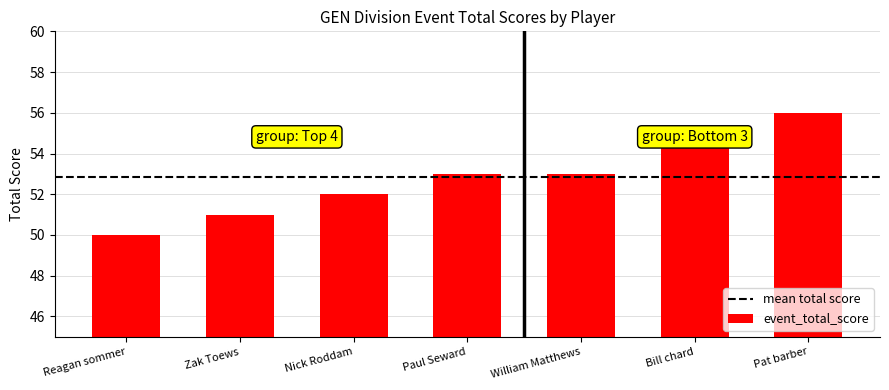

Reading left to right, extract all data points from this chart.

50	51	52	53	53	55	56